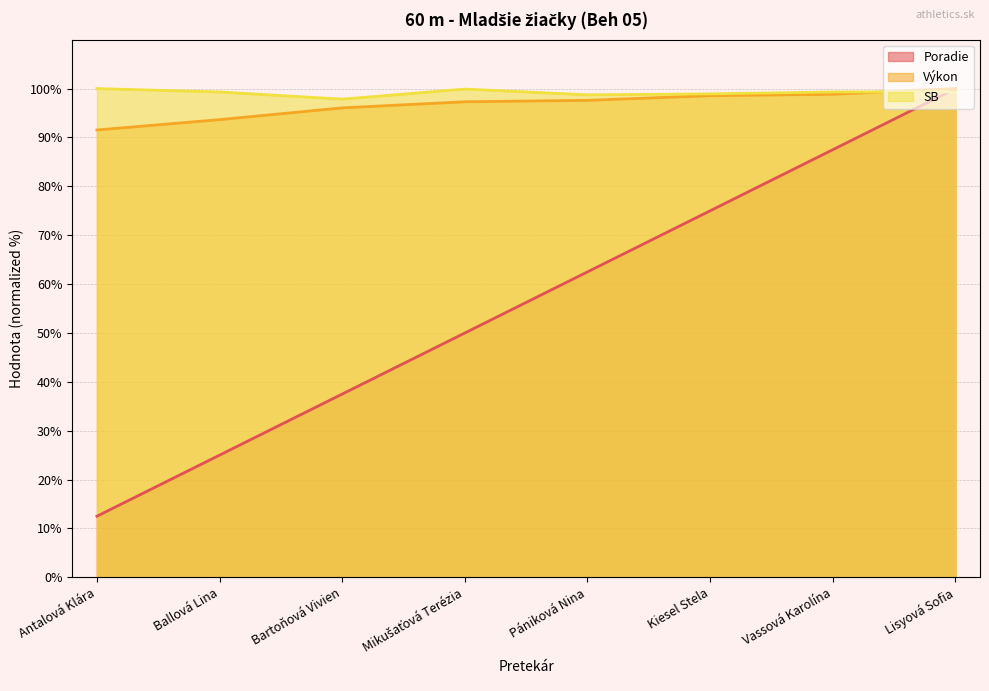

What is the spread (max minus min) of values at Antalová Klára?

87.5